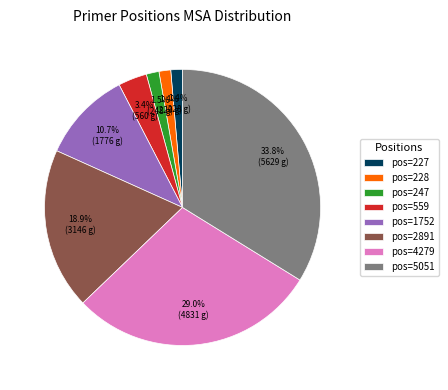

Between pos=2891 and pos=4279, which is larger?

pos=4279